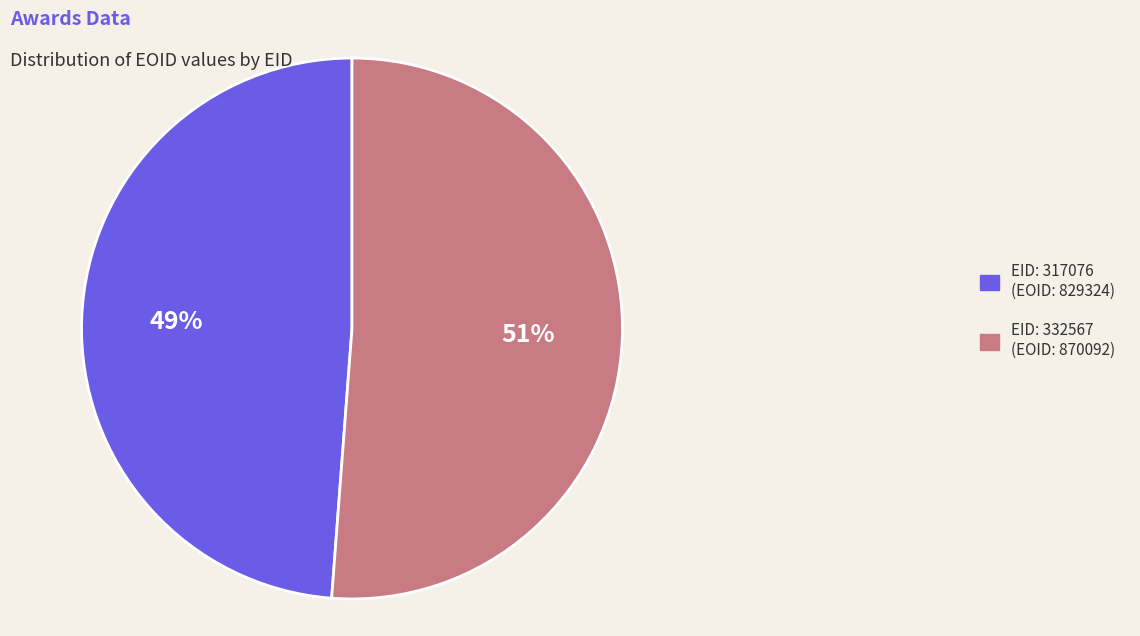

What is the largest slice in the pie chart?

EID: 332567 (EOID: 870092)